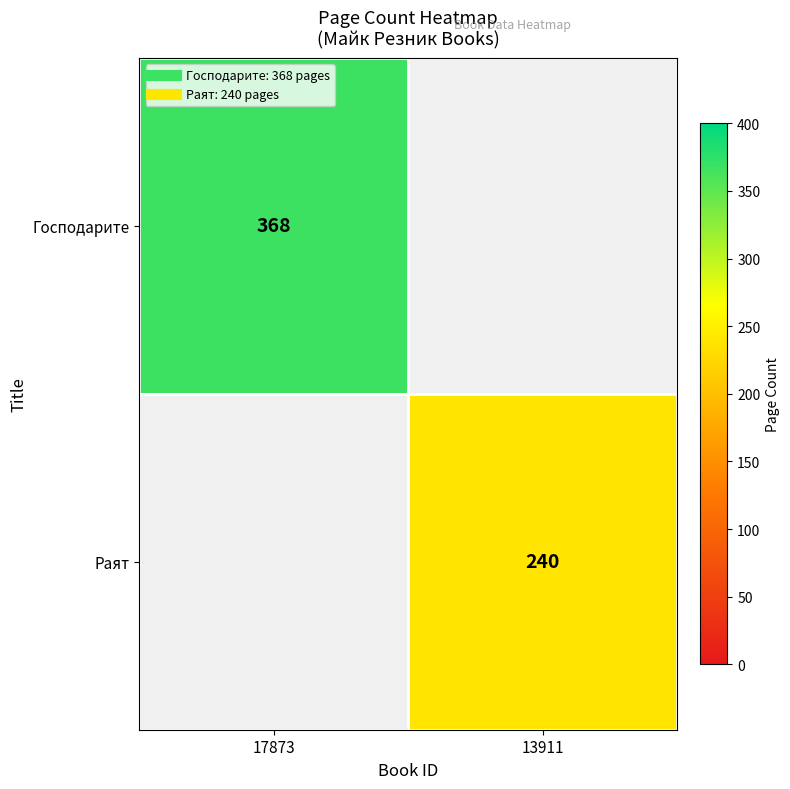

What is the difference between the Господарите values at 13911 and 17873?

368